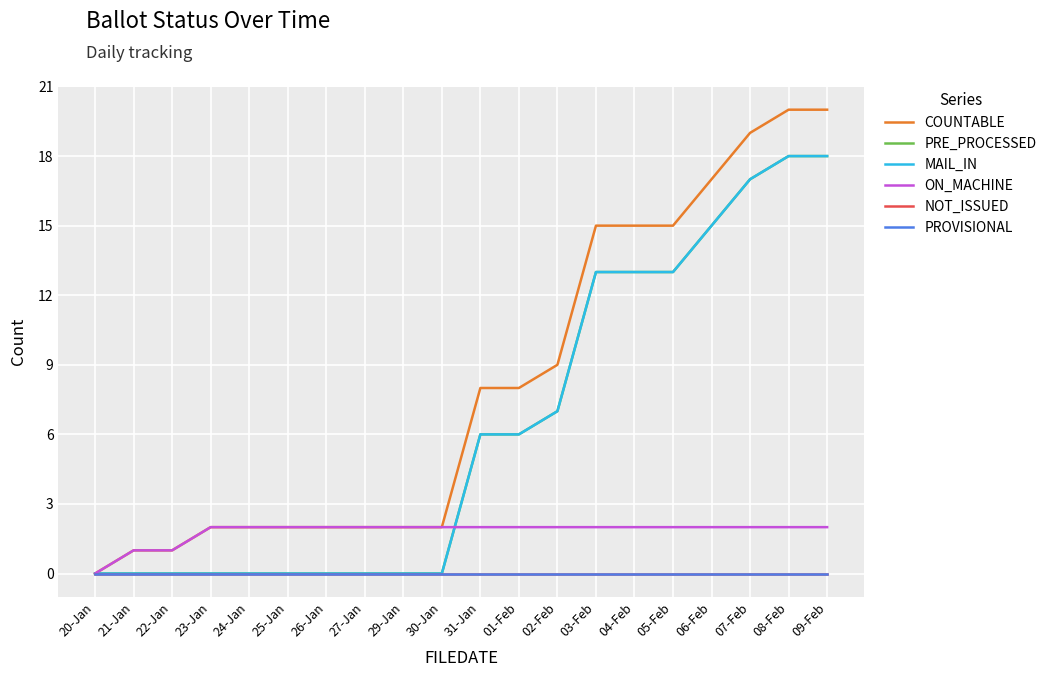

Reading right to left, transcribe all the data shown in this chart.

COUNTABLE: 09-Feb=20	08-Feb=20	07-Feb=19	06-Feb=17	05-Feb=15	04-Feb=15	03-Feb=15	02-Feb=9	01-Feb=8	31-Jan=8	30-Jan=2	29-Jan=2	27-Jan=2	26-Jan=2	25-Jan=2	24-Jan=2	23-Jan=2	22-Jan=1	21-Jan=1	20-Jan=0
PRE_PROCESSED: 09-Feb=18	08-Feb=18	07-Feb=17	06-Feb=15	05-Feb=13	04-Feb=13	03-Feb=13	02-Feb=7	01-Feb=6	31-Jan=6	30-Jan=0	29-Jan=0	27-Jan=0	26-Jan=0	25-Jan=0	24-Jan=0	23-Jan=0	22-Jan=0	21-Jan=0	20-Jan=0
MAIL_IN: 09-Feb=18	08-Feb=18	07-Feb=17	06-Feb=15	05-Feb=13	04-Feb=13	03-Feb=13	02-Feb=7	01-Feb=6	31-Jan=6	30-Jan=0	29-Jan=0	27-Jan=0	26-Jan=0	25-Jan=0	24-Jan=0	23-Jan=0	22-Jan=0	21-Jan=0	20-Jan=0
ON_MACHINE: 09-Feb=2	08-Feb=2	07-Feb=2	06-Feb=2	05-Feb=2	04-Feb=2	03-Feb=2	02-Feb=2	01-Feb=2	31-Jan=2	30-Jan=2	29-Jan=2	27-Jan=2	26-Jan=2	25-Jan=2	24-Jan=2	23-Jan=2	22-Jan=1	21-Jan=1	20-Jan=0
NOT_ISSUED: 09-Feb=0	08-Feb=0	07-Feb=0	06-Feb=0	05-Feb=0	04-Feb=0	03-Feb=0	02-Feb=0	01-Feb=0	31-Jan=0	30-Jan=0	29-Jan=0	27-Jan=0	26-Jan=0	25-Jan=0	24-Jan=0	23-Jan=0	22-Jan=0	21-Jan=0	20-Jan=0
PROVISIONAL: 09-Feb=0	08-Feb=0	07-Feb=0	06-Feb=0	05-Feb=0	04-Feb=0	03-Feb=0	02-Feb=0	01-Feb=0	31-Jan=0	30-Jan=0	29-Jan=0	27-Jan=0	26-Jan=0	25-Jan=0	24-Jan=0	23-Jan=0	22-Jan=0	21-Jan=0	20-Jan=0